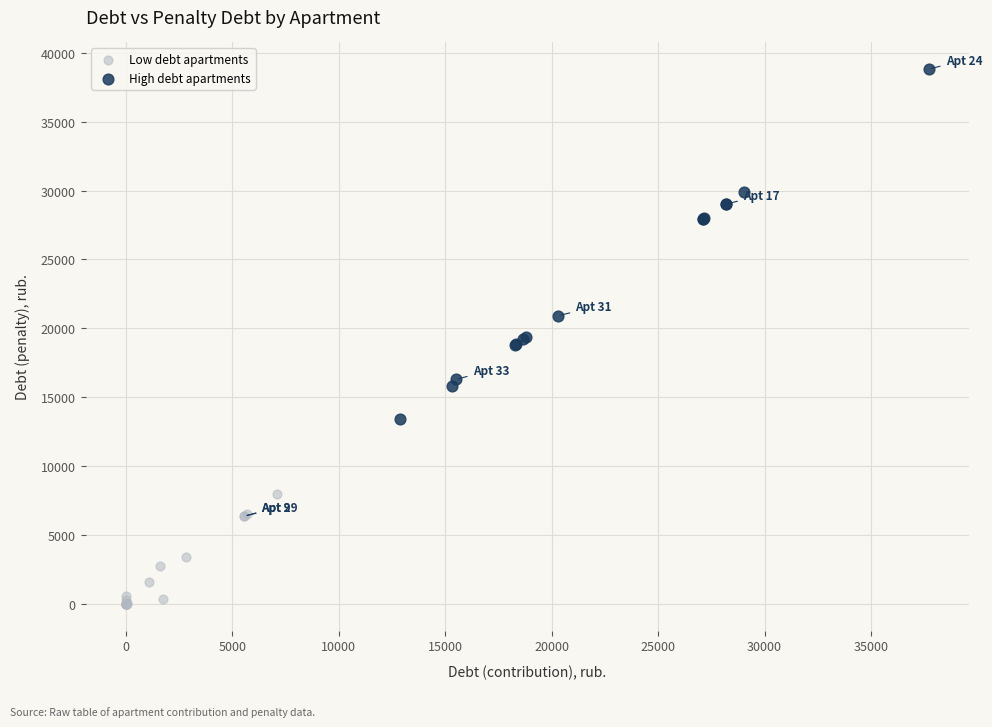

Which series contains the lowest Y value?

Low debt apartments